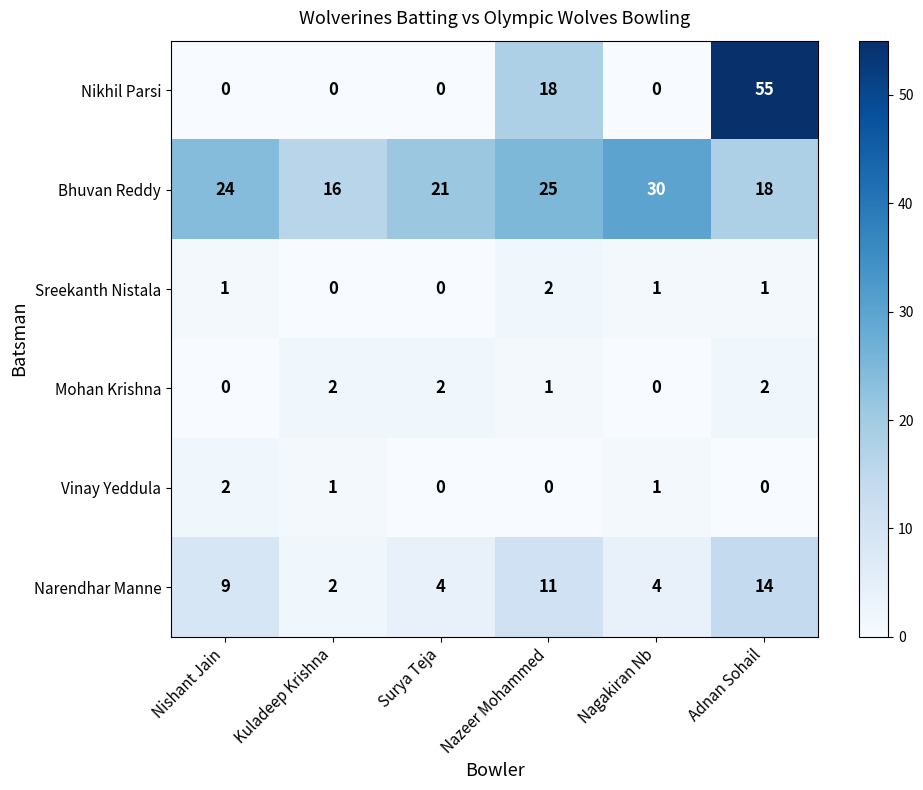

What is the approximate value of Narendhar Manne at Adnan Sohail?

14